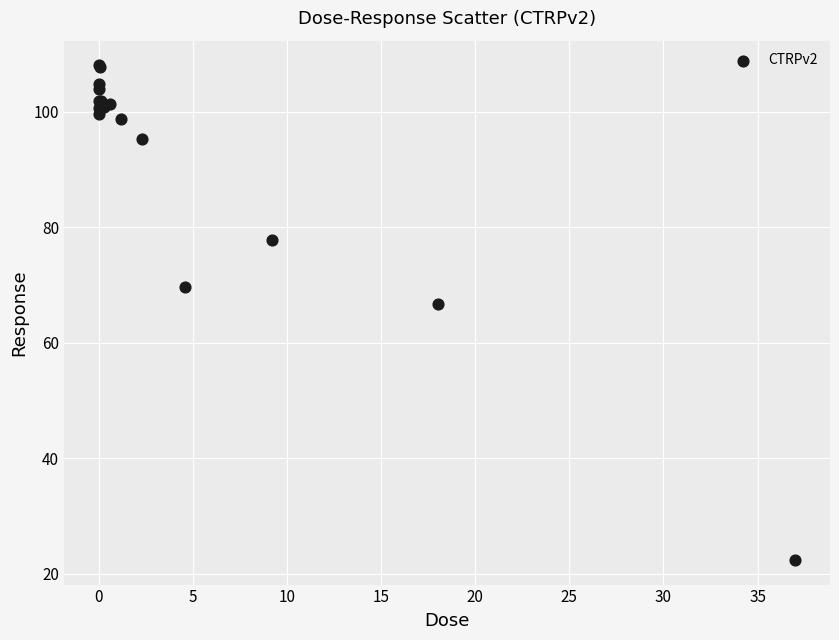

What Y value in the scatter plot is closest to 65?

66.6